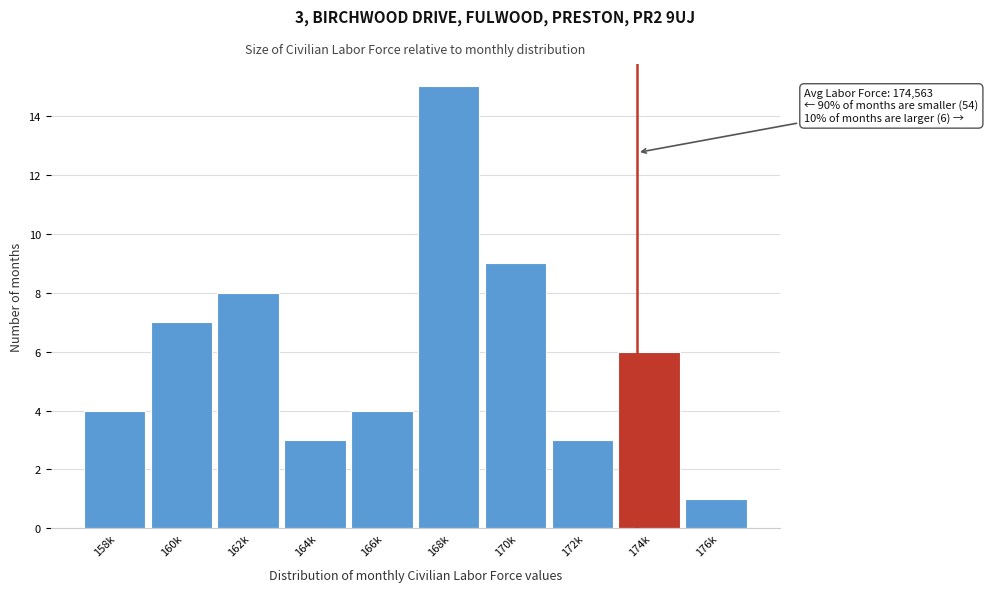

Reading left to right, what are all the values shown in this chart?

4	7	8	3	4	15	9	3	6	1